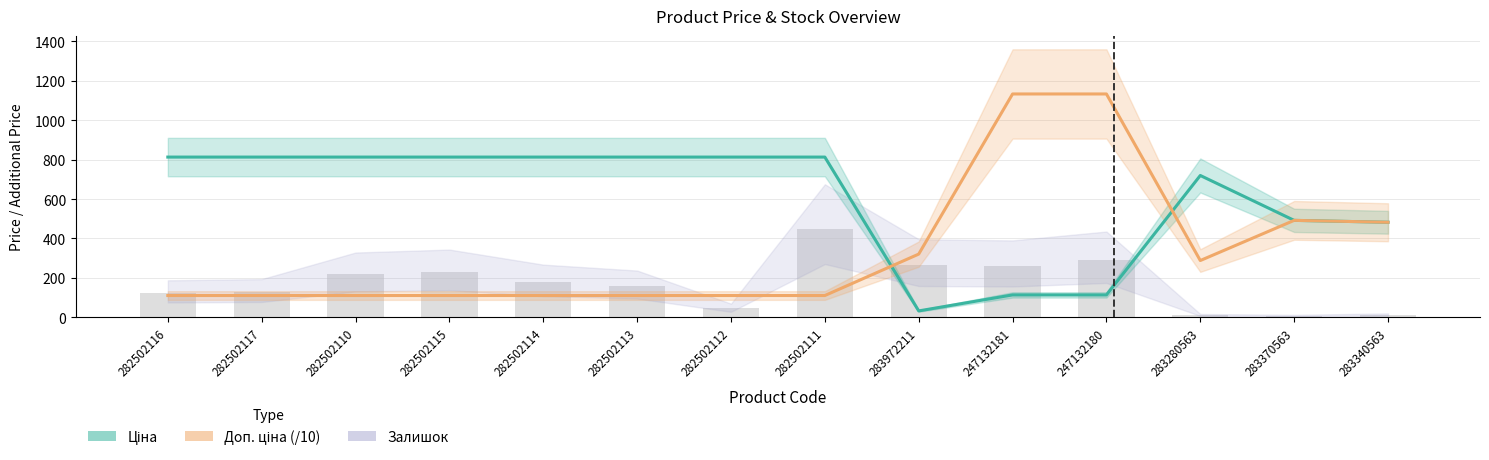

At how many categories does at least one series exceed 974?

2